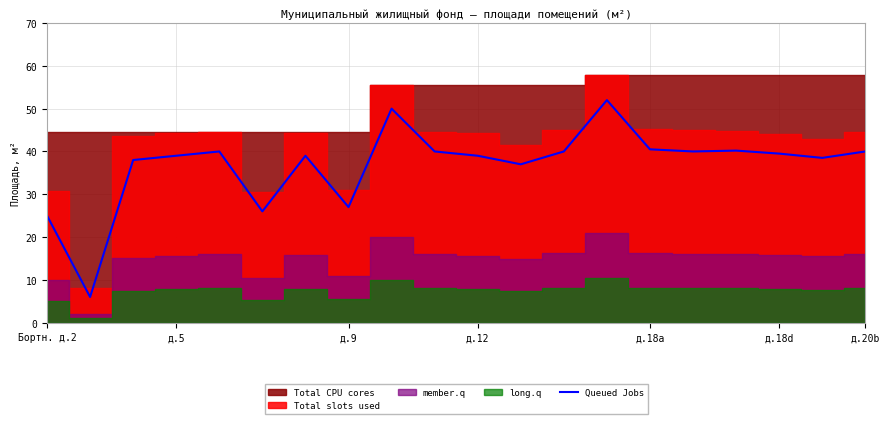

True or false: the data shows 52.0 at 13.

True